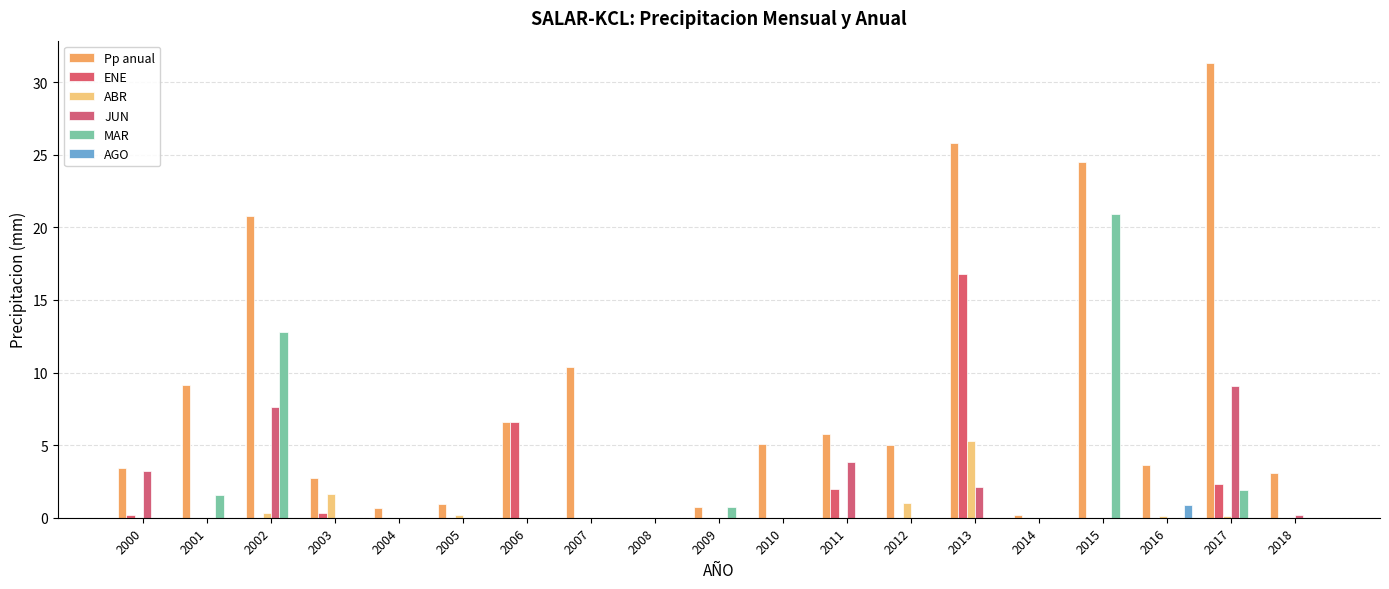

Count the number of data series in this chart.

6